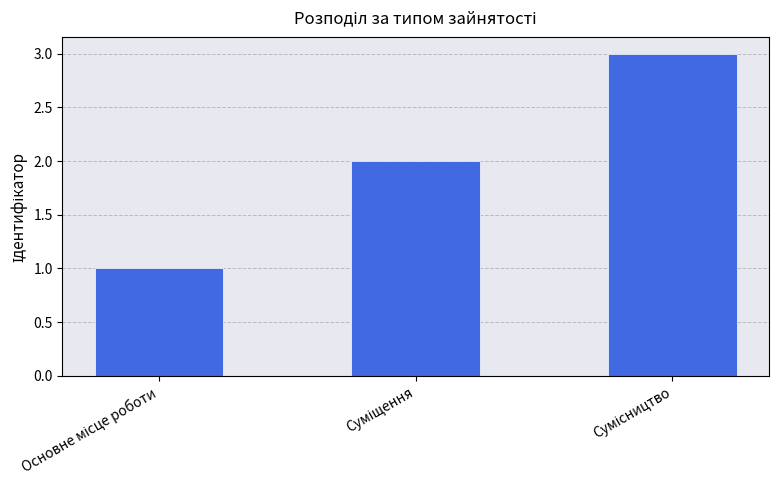

What is the sum of all values?

6